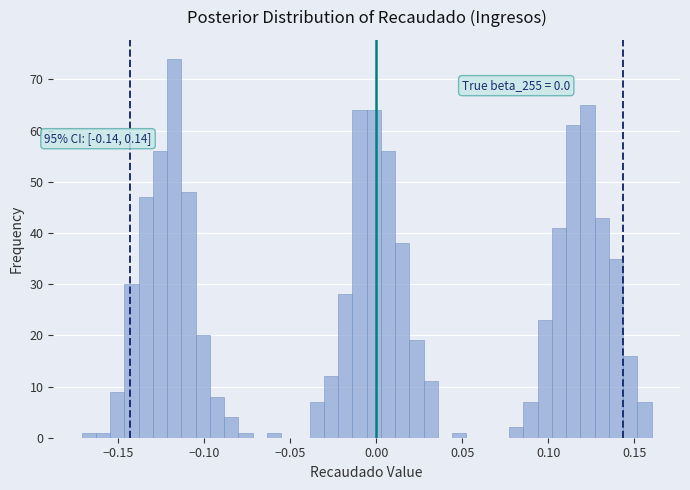

Read against the x-axis, roughly where is the centre of the tallest bar?

-0.115